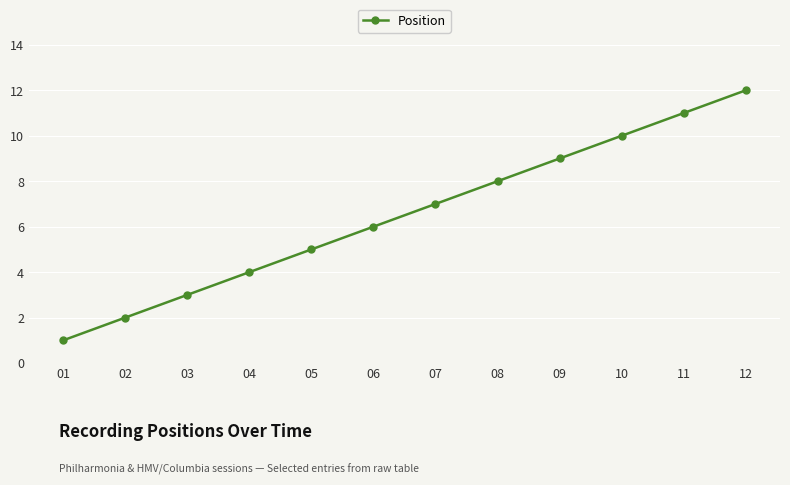

What is the difference between the maximum and minimum values?

11